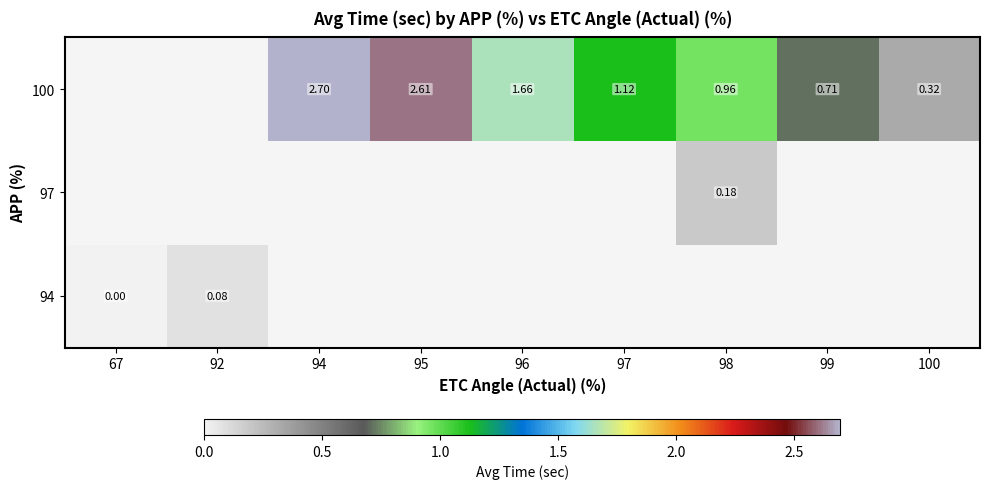

Where does the 100 series first go above 1?

94